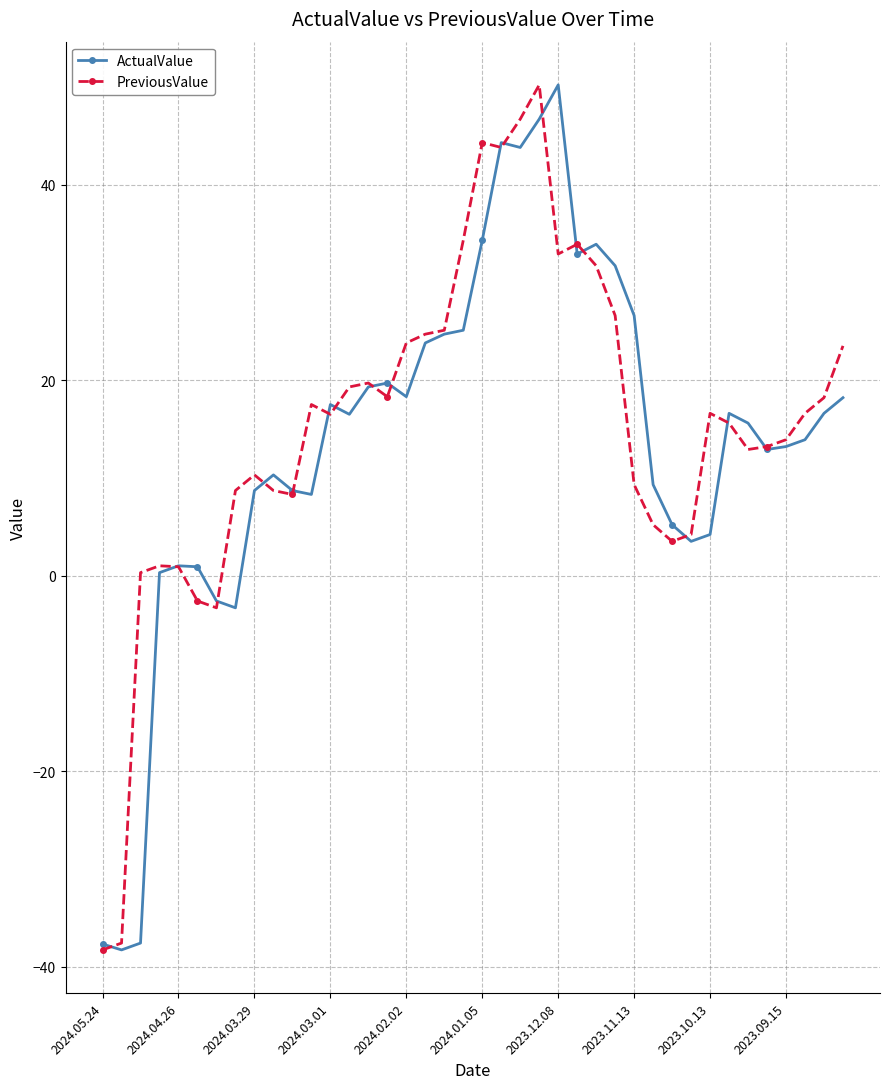

True or false: ActualValue has more than 1 points higher than both neighbors.

True